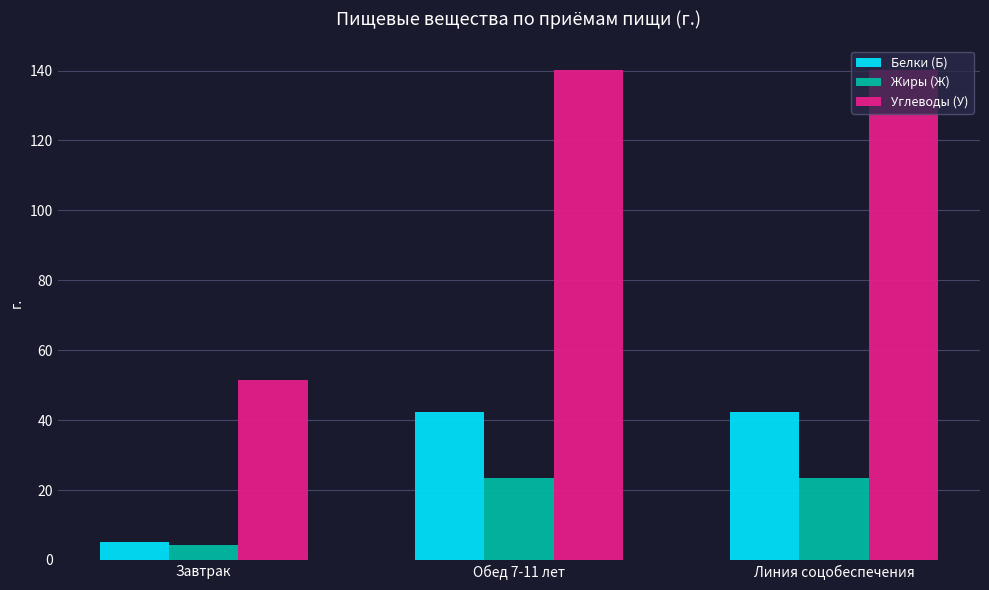

What position from the left is Завтрак?

1